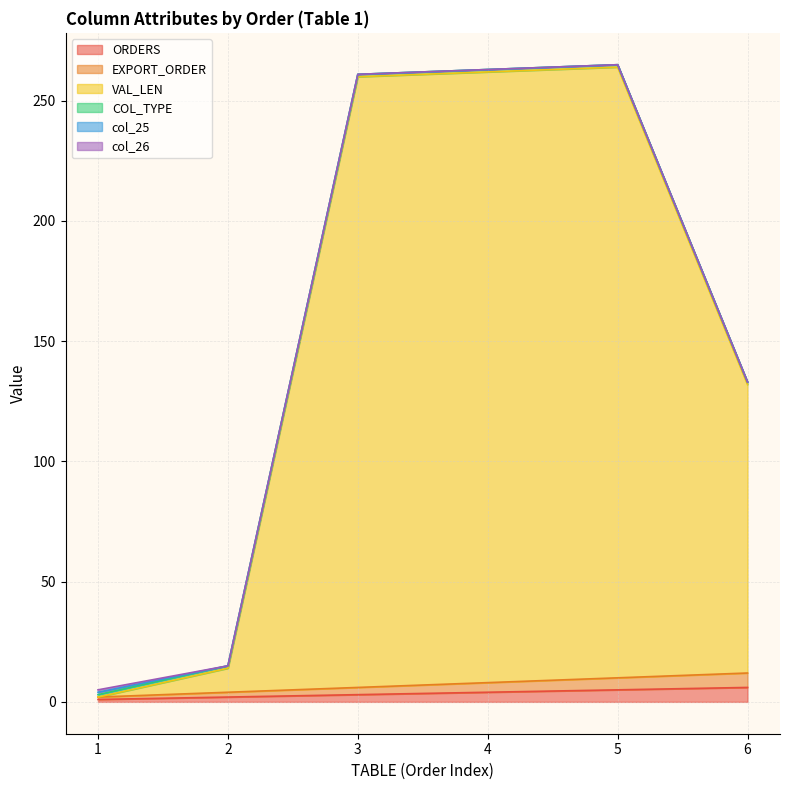

Count the EXPORT_ORDER values in the range 4 to 10.

4